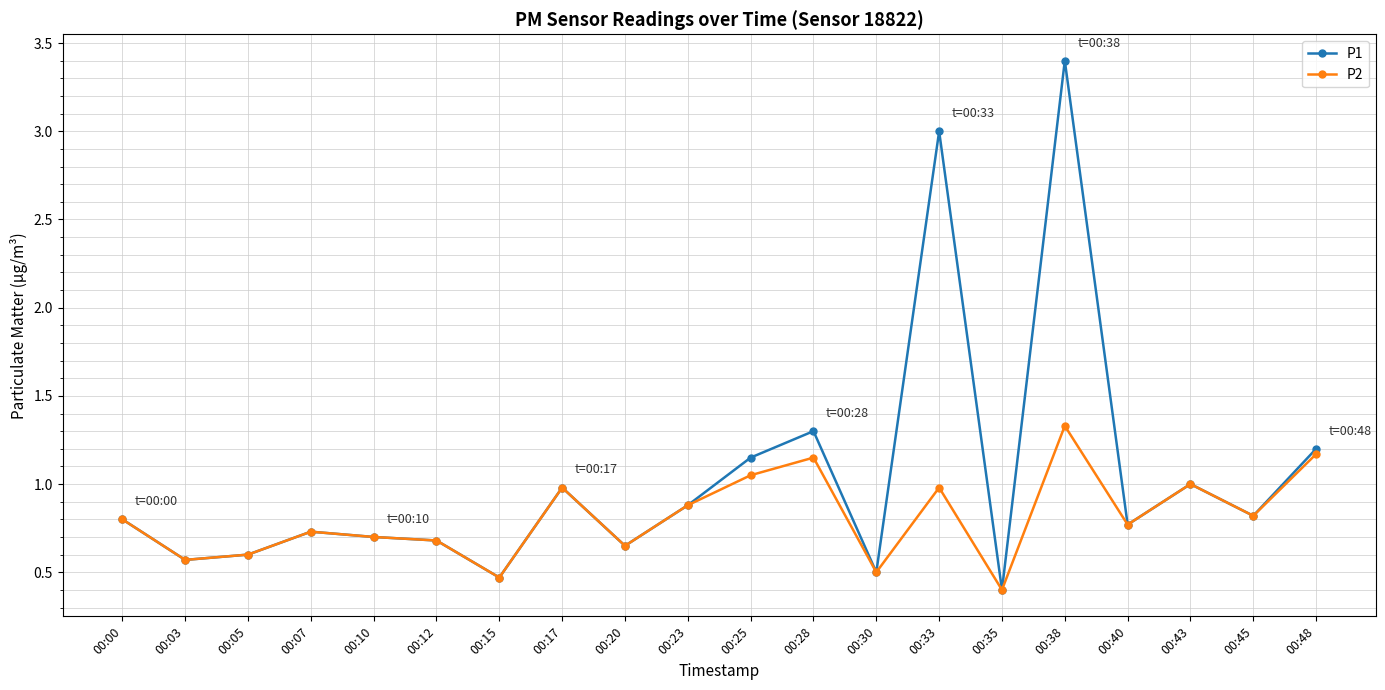

What is the average value of the P2 series?

0.8